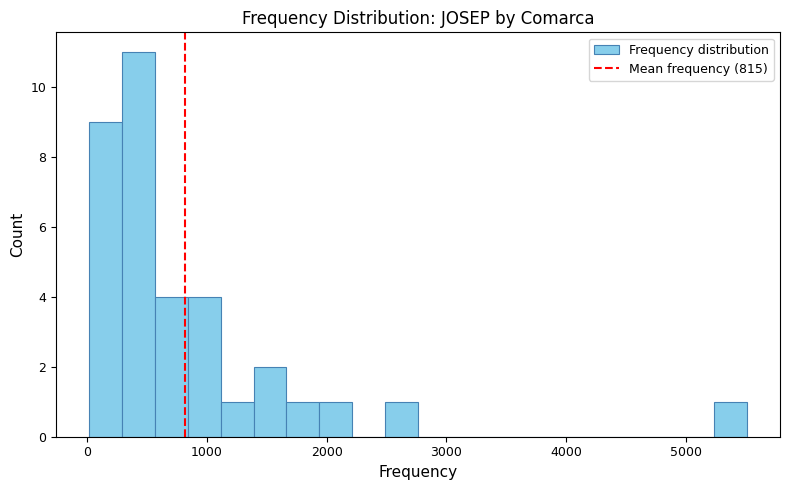

Read against the x-axis, roughly where is the centre of the tallest bar?

400